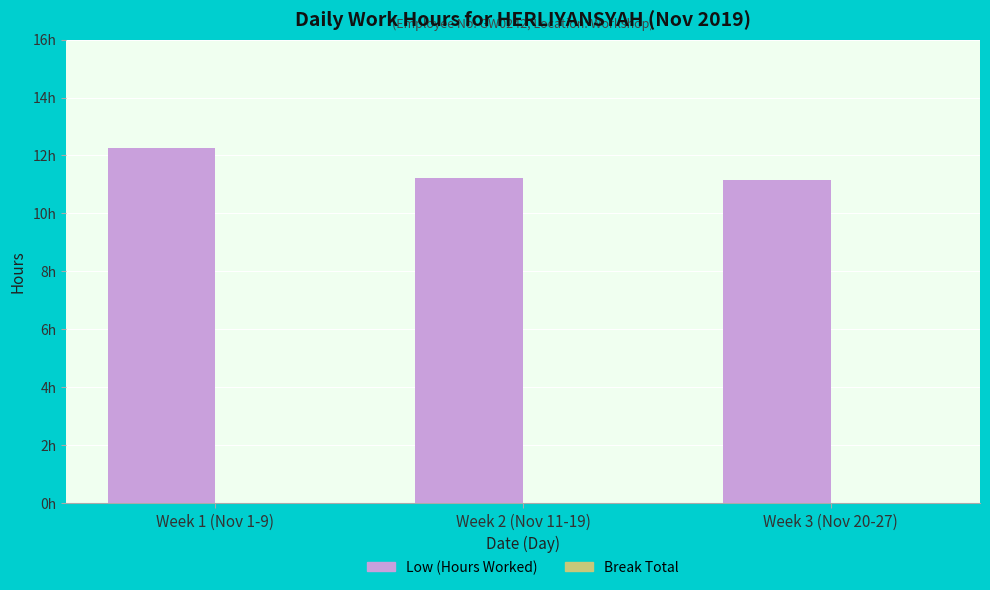

Which has a higher value, Week 1 (Nov 1-9) or Week 3 (Nov 20-27)?

Week 1 (Nov 1-9)